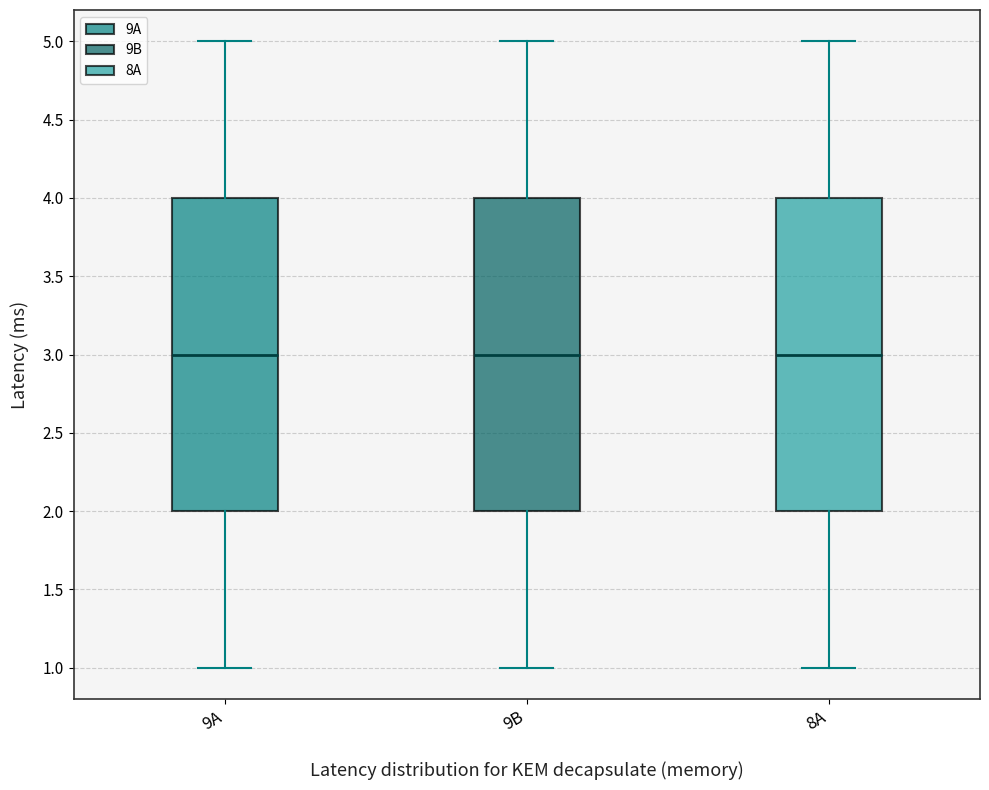

Reading left to right, transcribe this box plot: for each box, give where its median line is, the range the box spans, and where its two whiskers end, as read against the y-axis. The values are not printed on the chart, so give them approximately, as read against the axis.

9A: median 3, box 2 to 4, whiskers 1 to 5
9B: median 3, box 2 to 4, whiskers 1 to 5
8A: median 3, box 2 to 4, whiskers 1 to 5